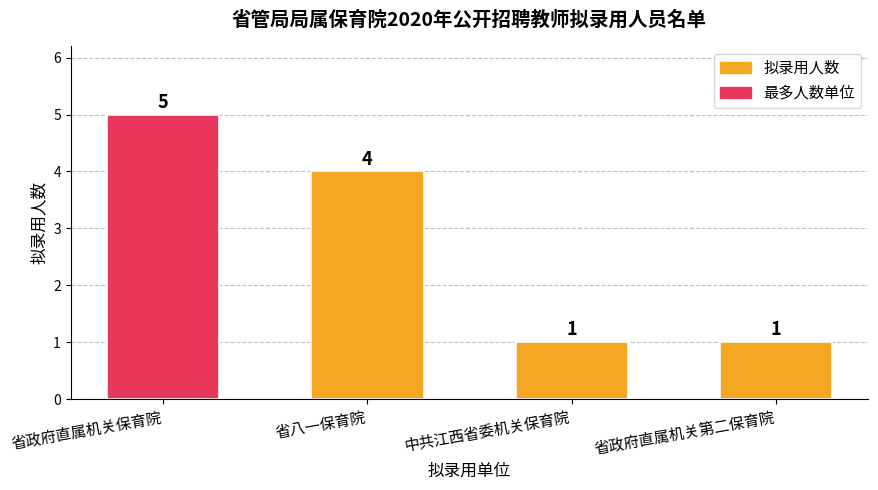

Count the values in the range 1 to 5.

4